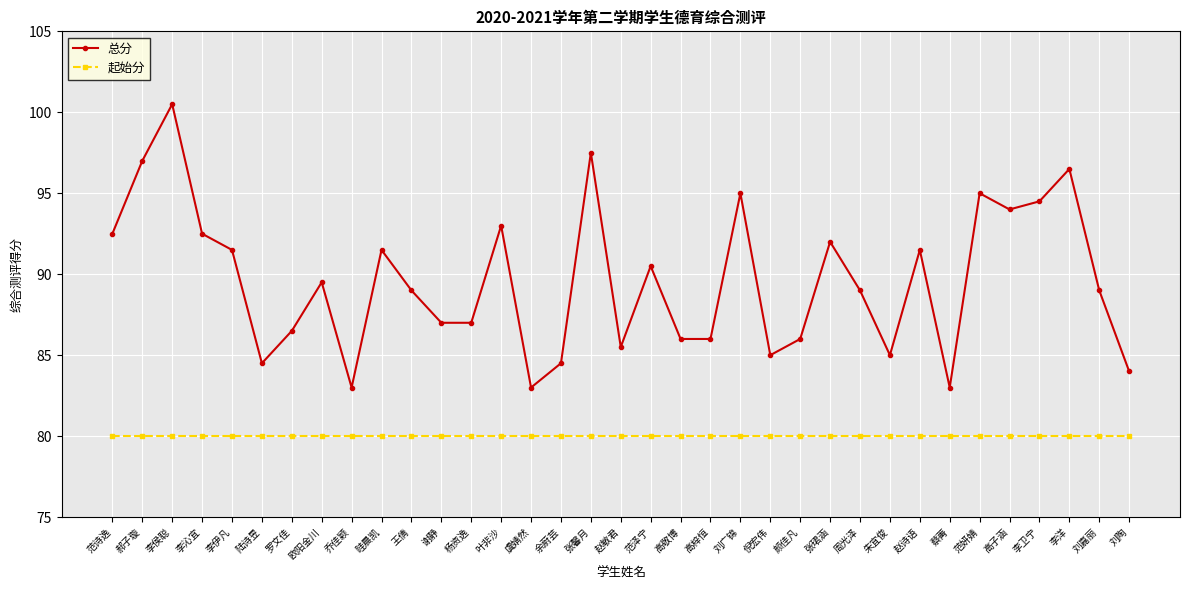

Read the 总分 value at 张珺涵.

92.0